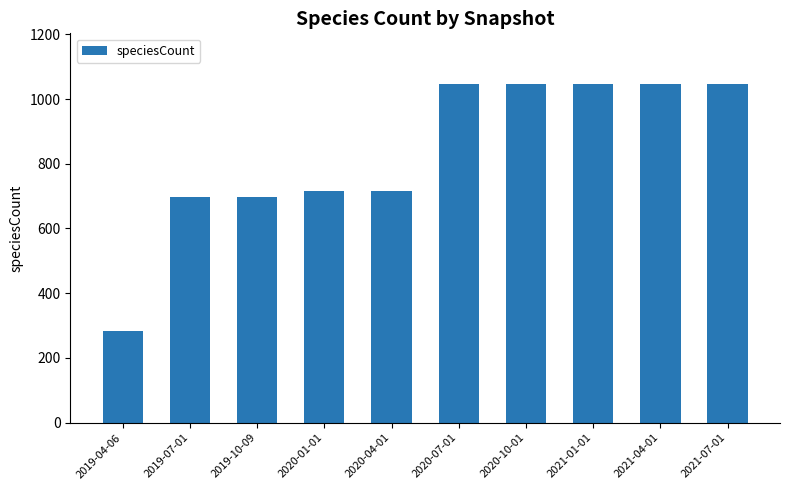

What is the smallest value displayed?

283